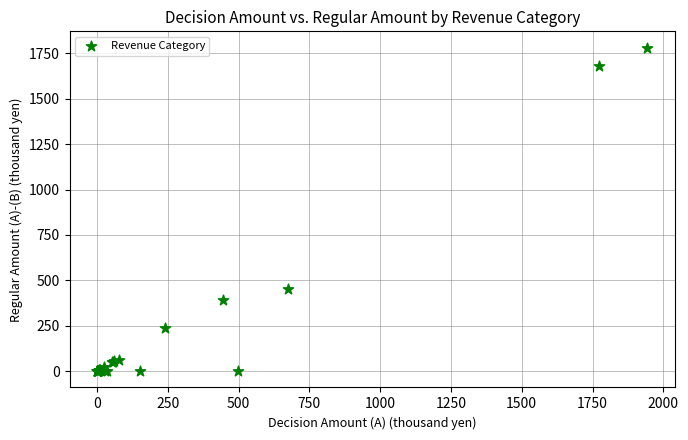

What Y value in the scatter plot is closest to 890?

451.8